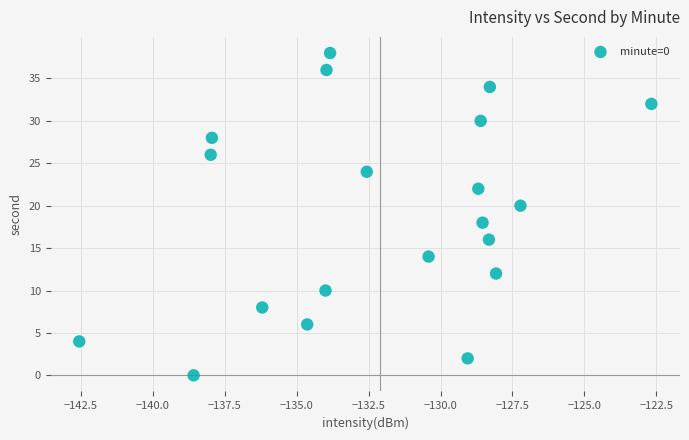

What is the range of Y values (max minus min)?

38